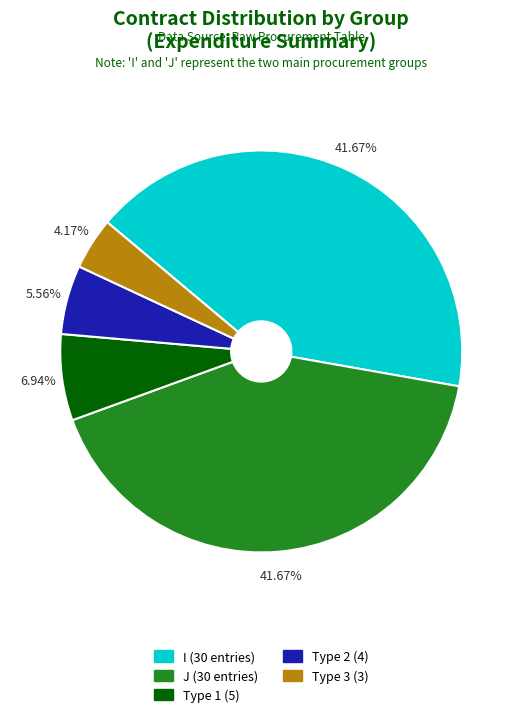

To the nearest percent, what is the average slice percentage?

20%